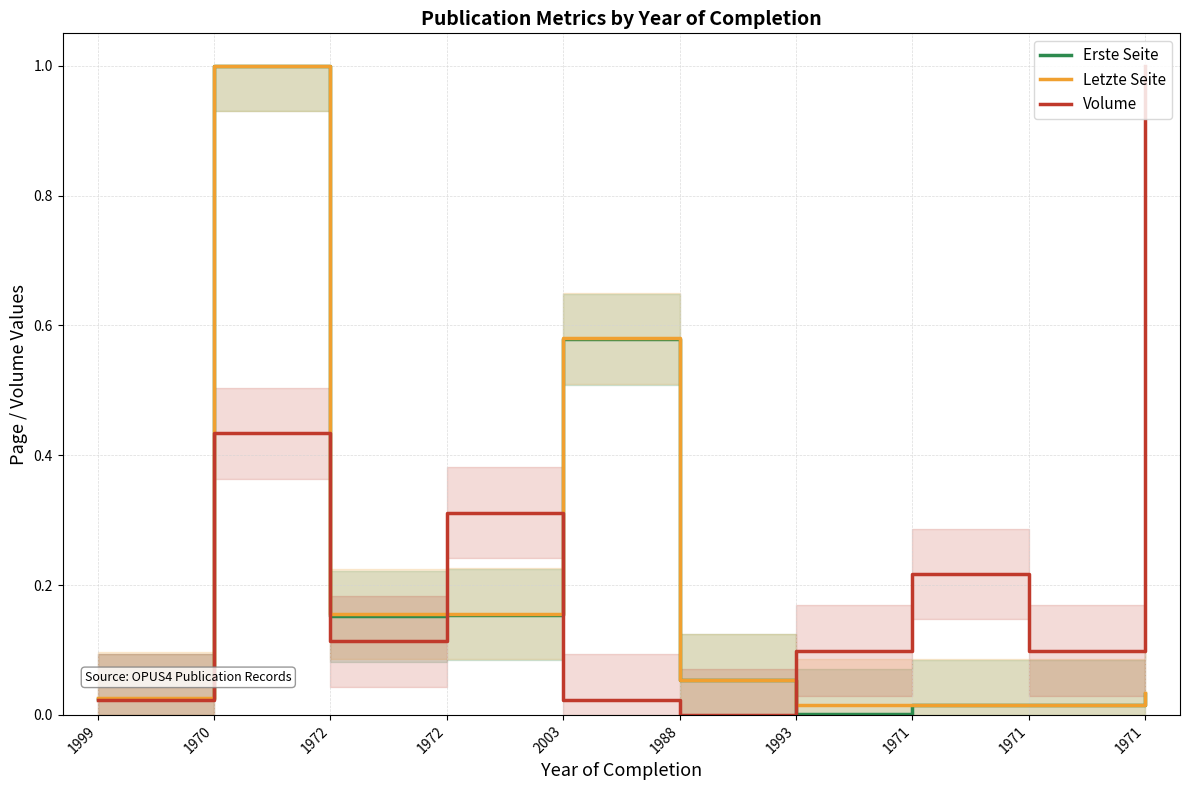

What is the difference between the maximum and minimum values in the Letzte Seite series?

1.0